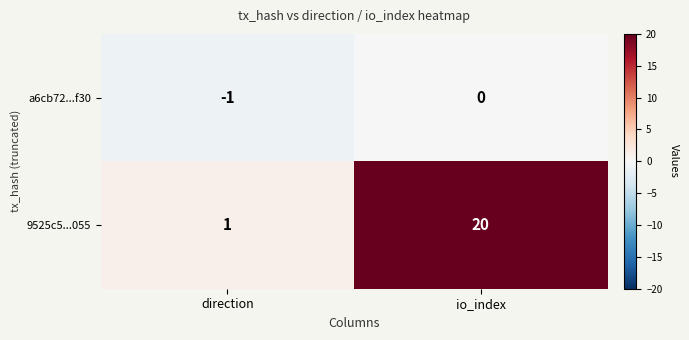

What is the sum of the 9525c5...055 values at direction and io_index?

21